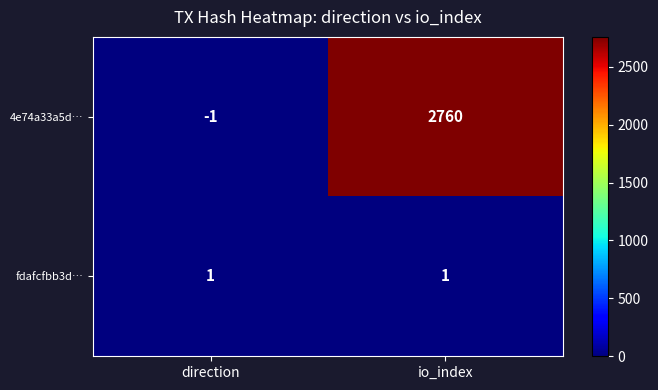

What is the sum of all 4e74a33a5d… values?

2759